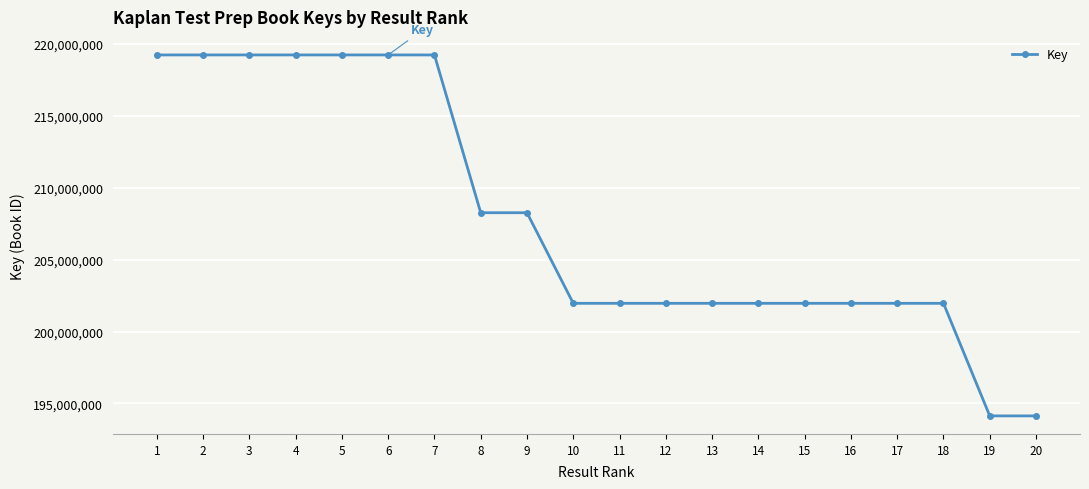

What is the maximum value shown in the chart?

219228017